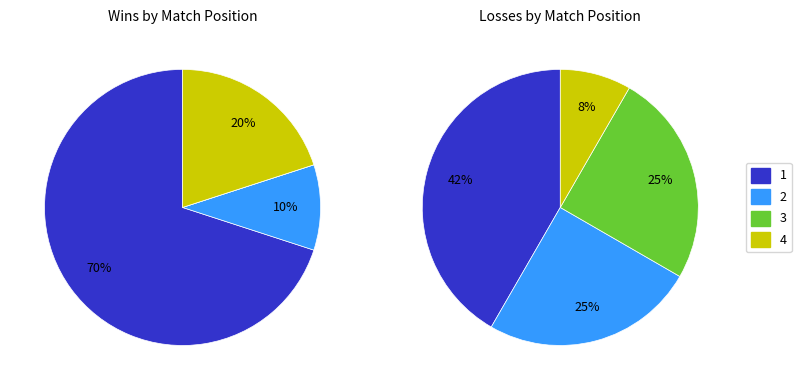

What is the majority slice?

1